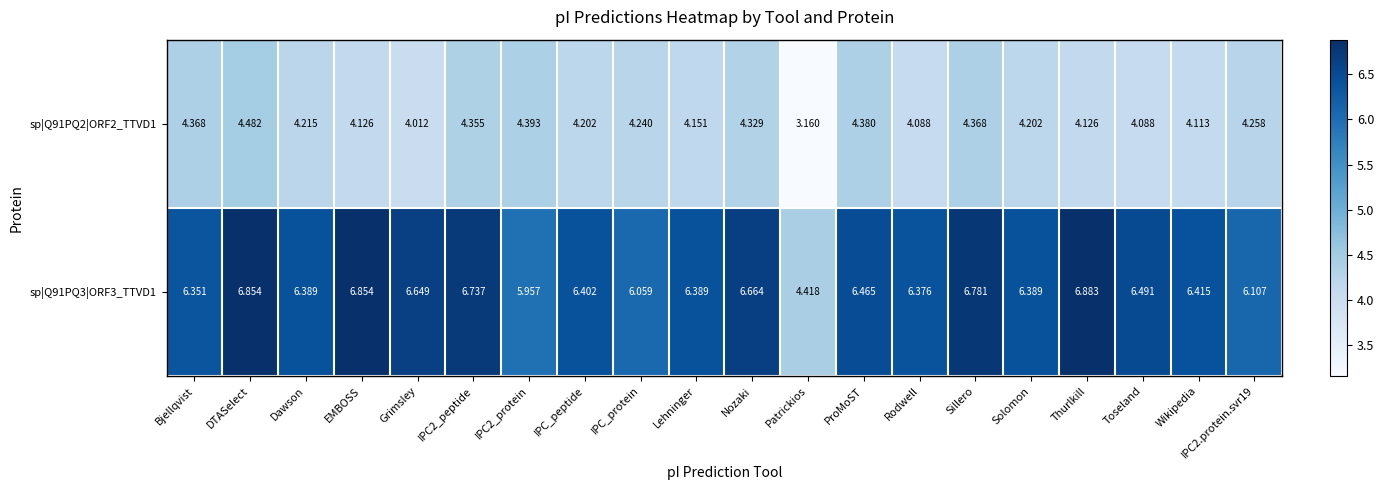

At IPC2_peptide, list the series in order from smallest to largest.

sp|Q91PQ2|ORF2_TTVD1, sp|Q91PQ3|ORF3_TTVD1